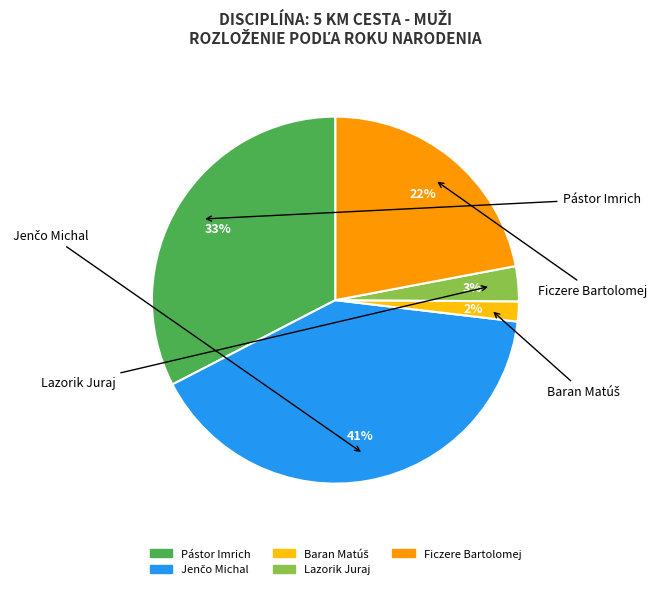

To the nearest percent, what is the average slice percentage?

20%